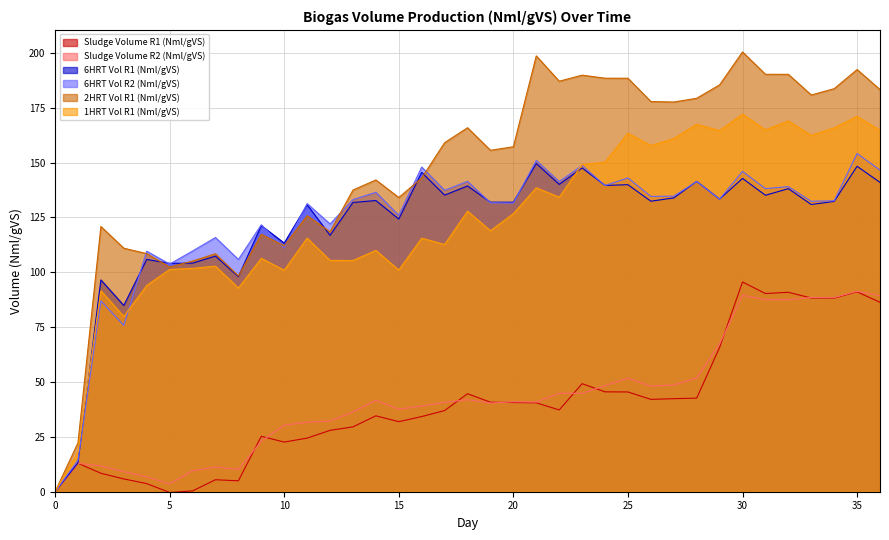

Reading right to left, transcribe all the data shown in this chart.

Sludge Volume R1 (Nml/gVS): 86.3	91.1	88.2	88.3	90.9	90.3	95.6	65.8	42.7	42.4	42.1	45.5	45.5	49.2	37.3	40.5	40.6	40.8	44.7	37.0	34.2	31.9	34.6	29.6	28.0	24.4	22.6	25.3	5.0	5.5	0.4	-0.3	3.7	5.8	8.4	13.0	0.0
Sludge Volume R2 (Nml/gVS): 89.4	91.3	88.5	88.5	87.5	87.5	89.5	67.4	51.9	48.7	48.1	51.8	48.3	44.8	44.9	40.9	41.0	40.4	41.9	40.7	39.0	37.6	41.6	36.4	32.2	31.7	30.3	23.0	10.2	11.3	9.6	3.5	6.8	9.1	11.8	12.9	0.0
6HRT Vol R1 (Nml/gVS): 141.0	148.3	132.3	130.9	138.1	135.1	142.8	133.4	141.4	133.9	132.4	139.9	139.6	147.5	140.1	149.6	131.9	132.0	139.3	135.2	145.5	124.3	132.7	131.8	116.9	130.8	113.3	121.3	98.0	107.4	104.2	104.1	105.9	84.9	96.5	13.2	0.0
6HRT Vol R2 (Nml/gVS): 146.6	154.2	132.6	132.4	139.0	138.2	146.0	133.4	141.4	134.7	134.6	143.0	139.6	148.7	141.3	151.0	131.5	131.7	141.4	137.4	148.0	126.0	136.5	133.1	122.0	131.3	111.1	121.6	105.9	115.9	109.7	103.7	109.6	75.8	87.0	14.3	0.0
2HRT Vol R1 (Nml/gVS): 183.3	192.4	183.7	180.8	190.2	190.2	200.4	185.4	179.3	177.6	177.8	188.4	188.5	189.8	187.1	198.6	157.2	155.6	165.9	159.1	143.0	134.1	142.1	137.5	118.4	125.8	112.1	117.3	98.3	108.4	105.1	102.4	108.5	111.0	120.9	22.3	0.0
1HRT Vol R1 (Nml/gVS): 164.7	171.0	165.8	162.4	169.0	164.9	172.1	164.6	167.5	160.9	157.7	163.4	150.2	149.1	134.2	138.5	126.7	119.0	127.9	112.7	115.6	101.1	110.0	105.4	105.4	115.6	101.0	106.4	92.8	102.8	101.8	101.3	94.0	79.9	91.6	18.0	0.0